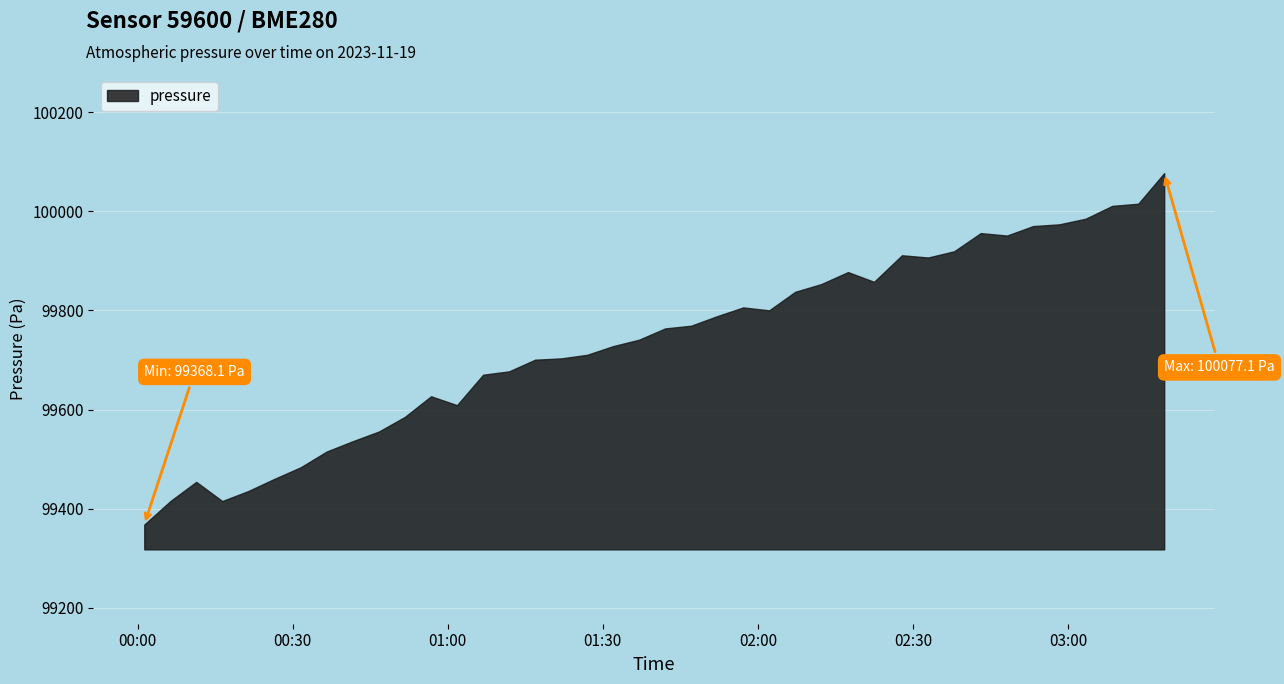

Where is the data nearest to the value 99722?

01:32